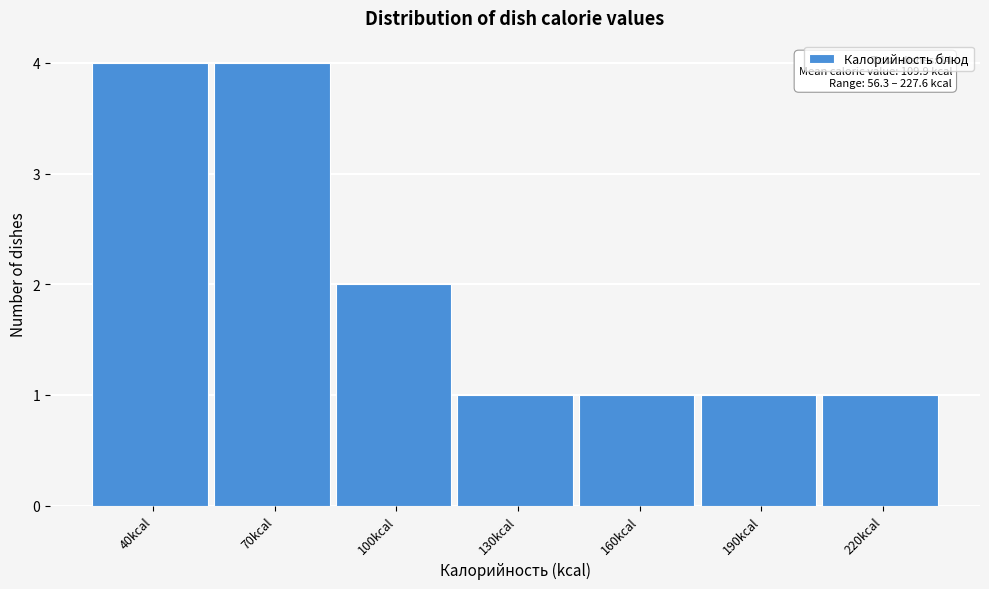

Reading left to right, what are all the values shown in this chart?

40kcal=4	70kcal=4	100kcal=2	130kcal=1	160kcal=1	190kcal=1	220kcal=1